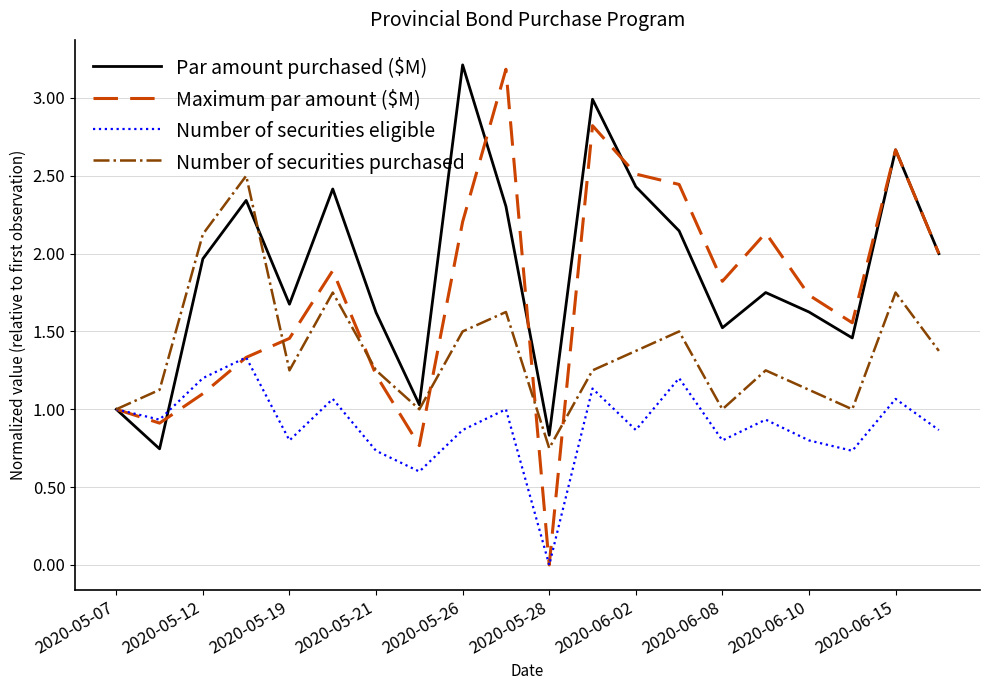

Which series has the widest spread of values?

Maximum par amount ($M)